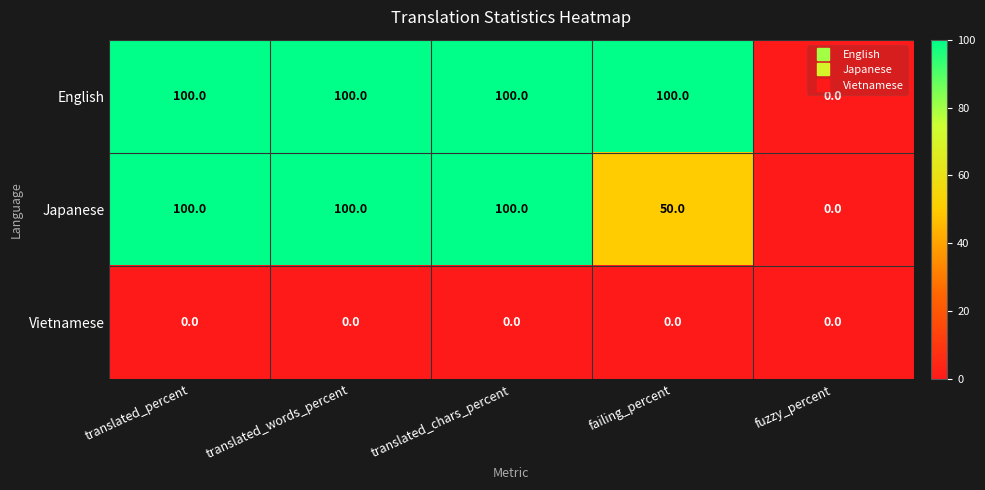

At which label is Japanese closest to 50?

failing_percent